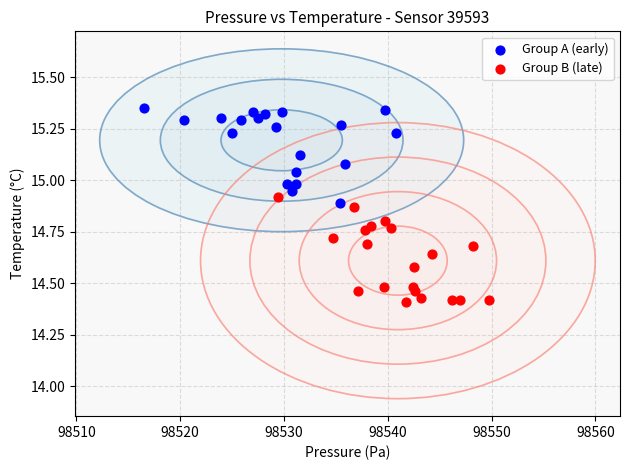

What are all the series names shown in the legend?

Group A (early), Group B (late)